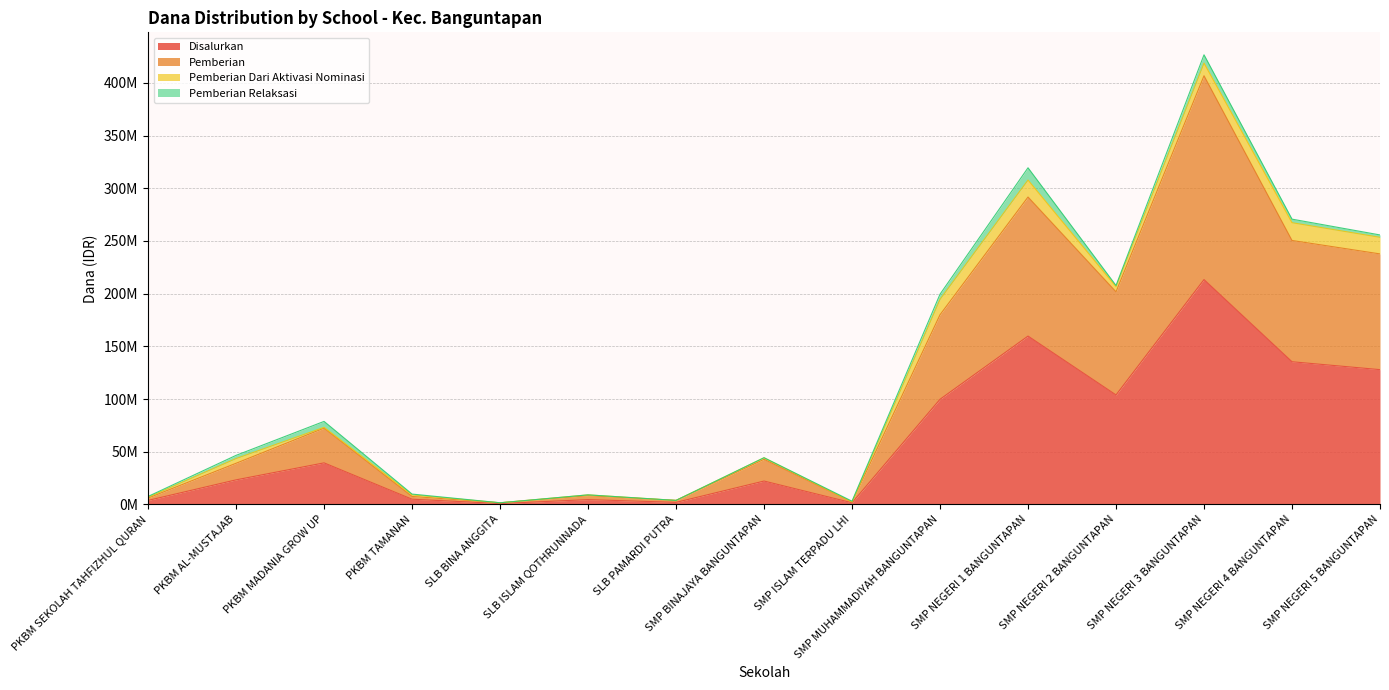

Which has a higher value, SMP NEGERI 2 BANGUNTAPAN or SMP NEGERI 1 BANGUNTAPAN?

SMP NEGERI 1 BANGUNTAPAN